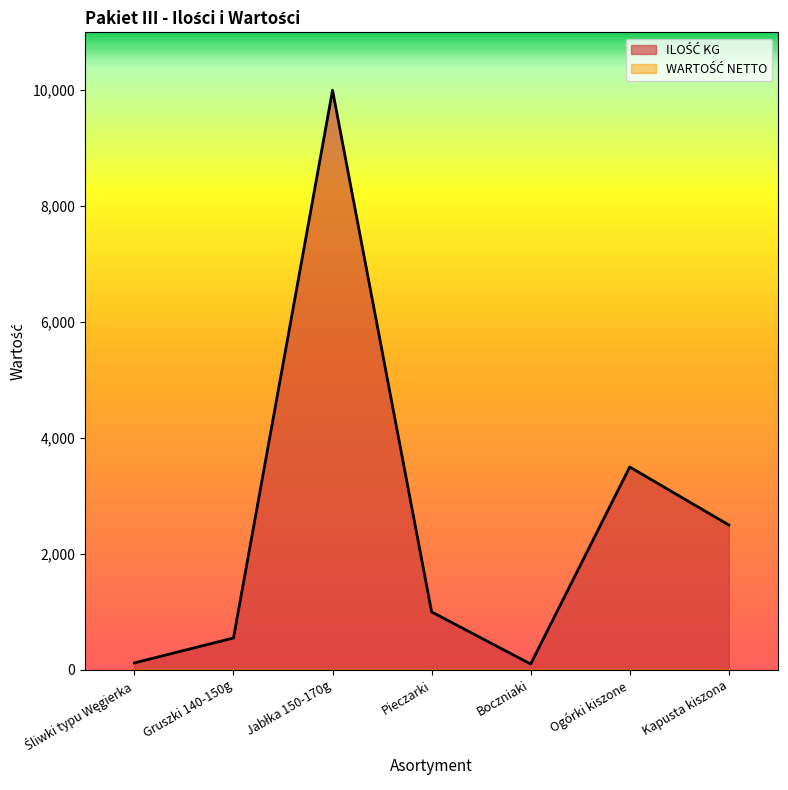

What is the label of the 5th point from the right?

Jabłka 150-170g